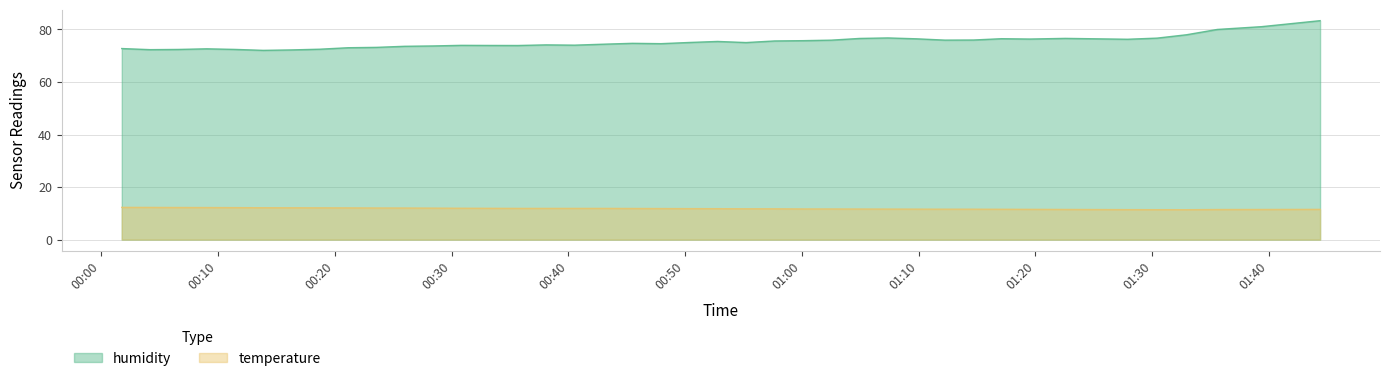

True or false: humidity and temperature cross at least once.

False